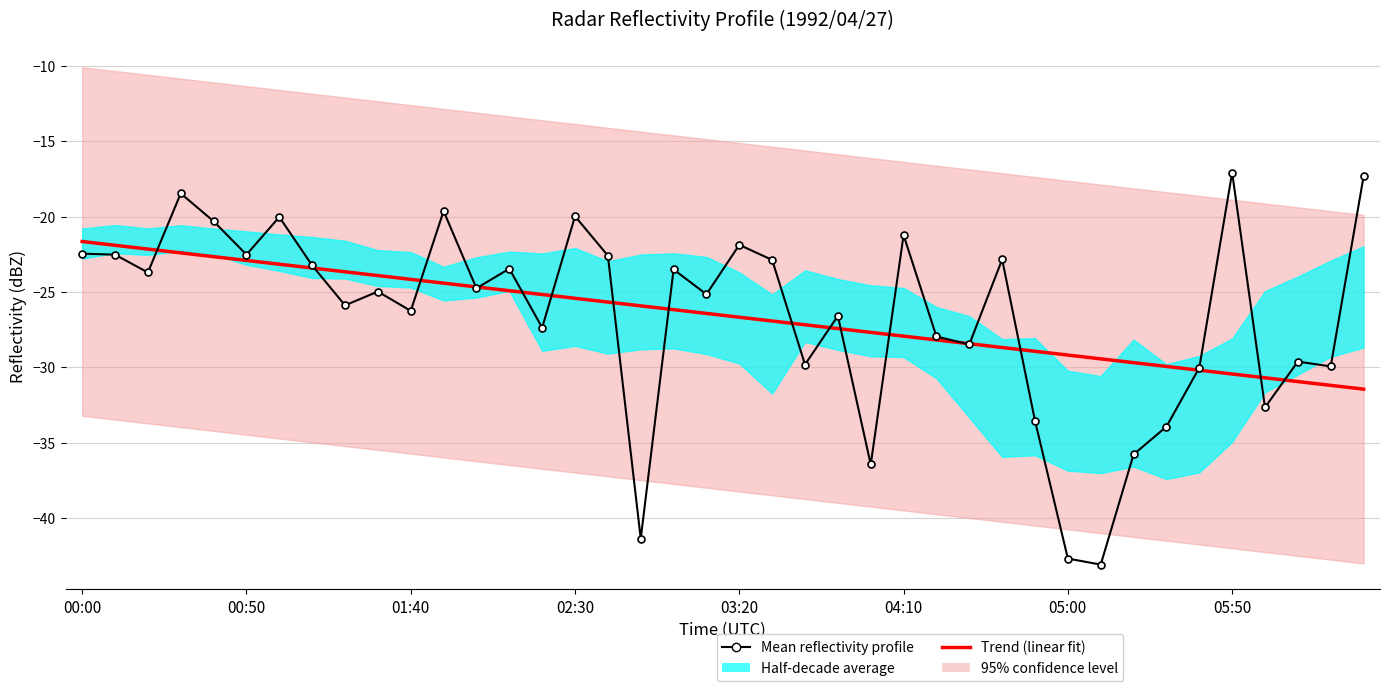

At which category does the chart reach its peak across all series?

05:50